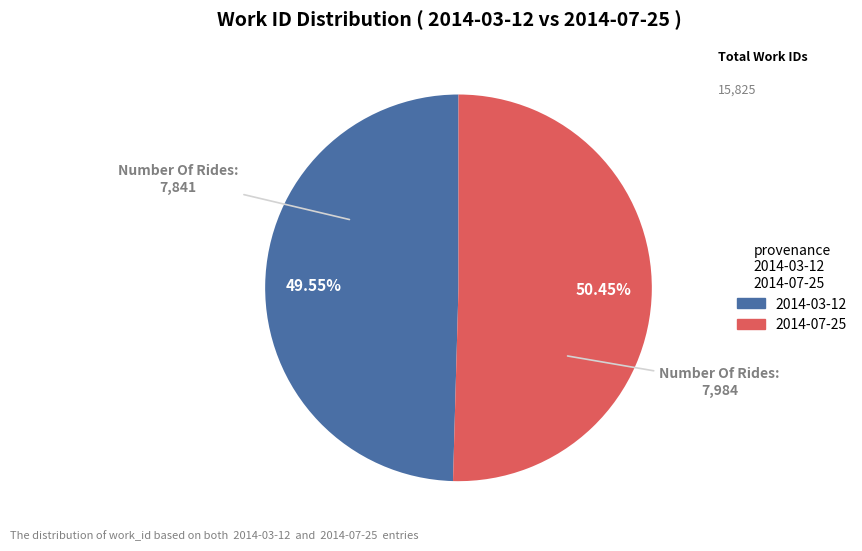

Which category accounts for the majority?

2014-07-25